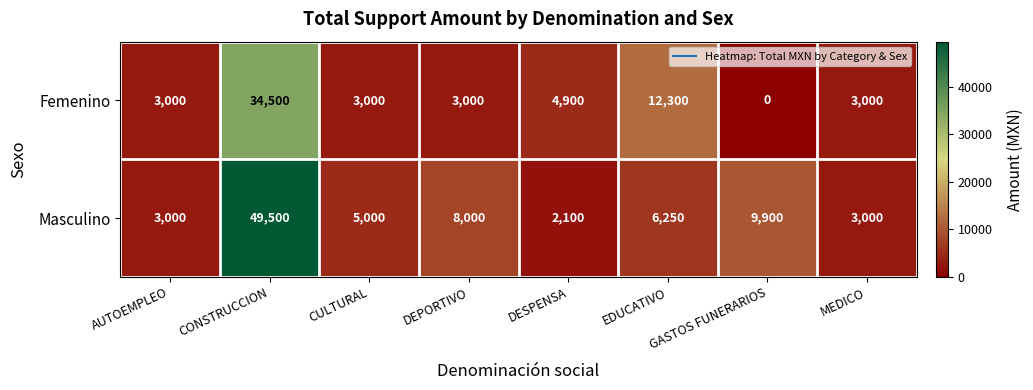

The Masculino series shows 3000 at MEDICO. True or false?

True